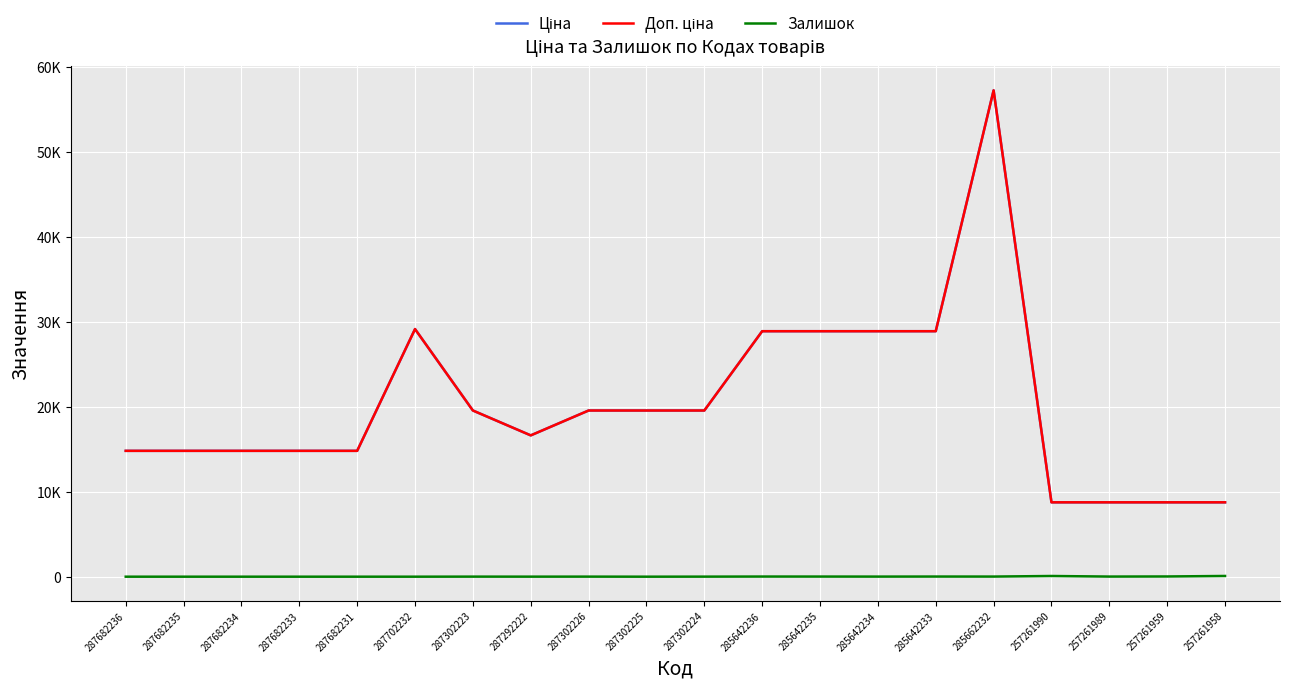

Does the chart display data point markers on the line(s)?

No